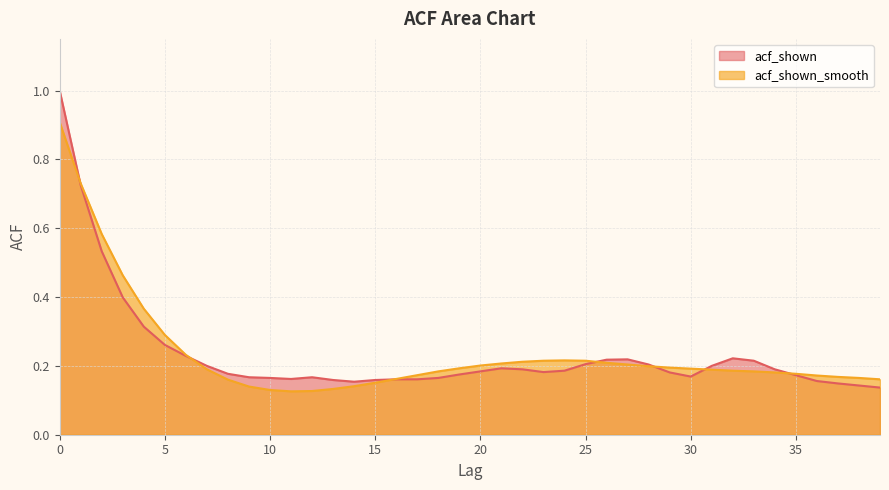

What is the value of the acf_shown_smooth point at the 1st from the left?

0.9